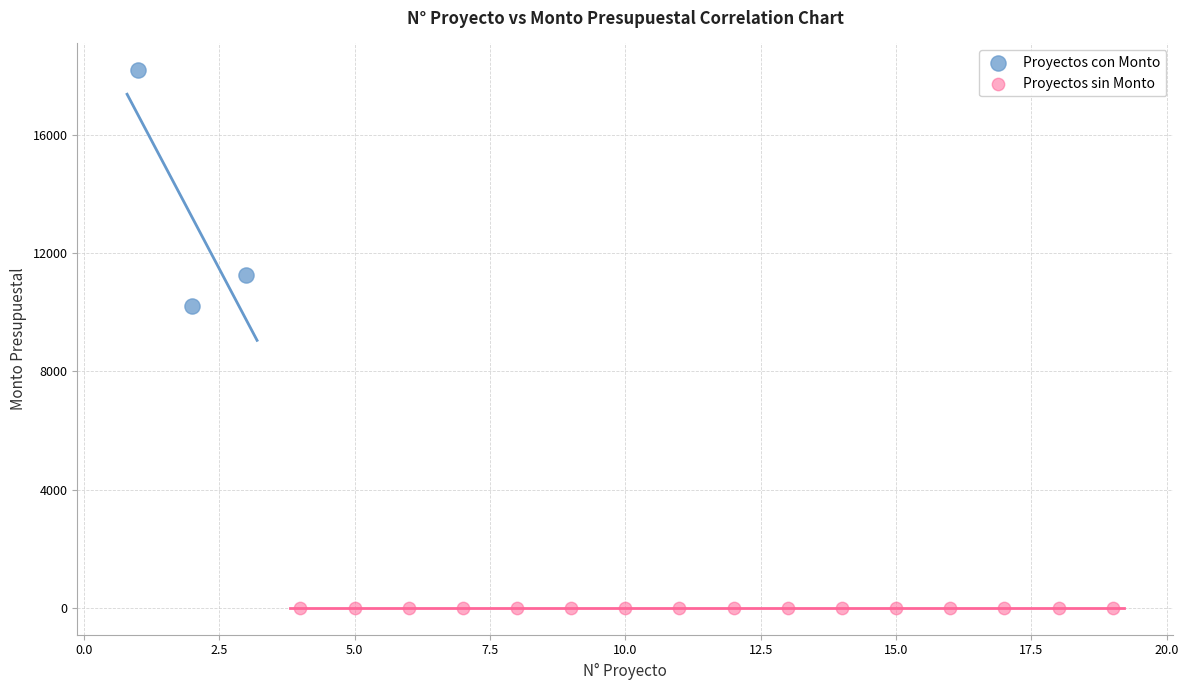

Which series contains the highest Y value?

Proyectos con Monto